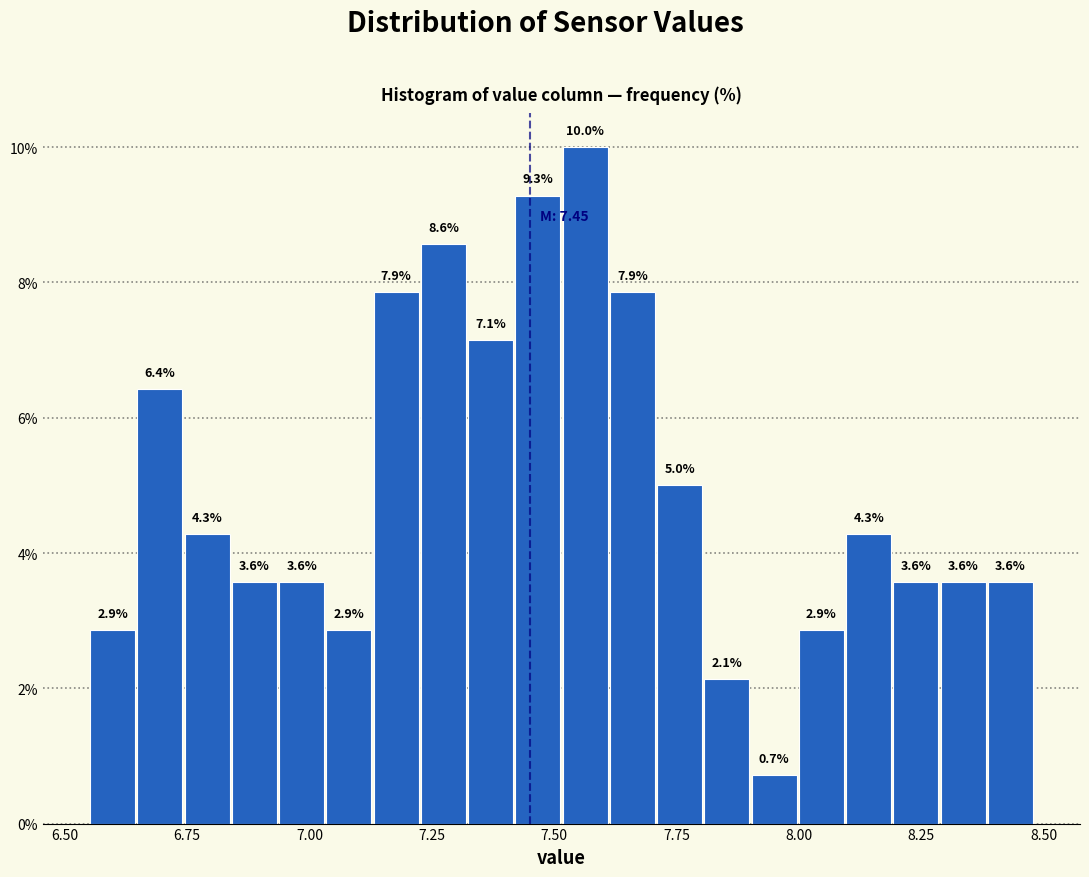

Around what value on the x-axis is the tallest bar? Give the approximate position of its centre, as read against the axis.

7.55